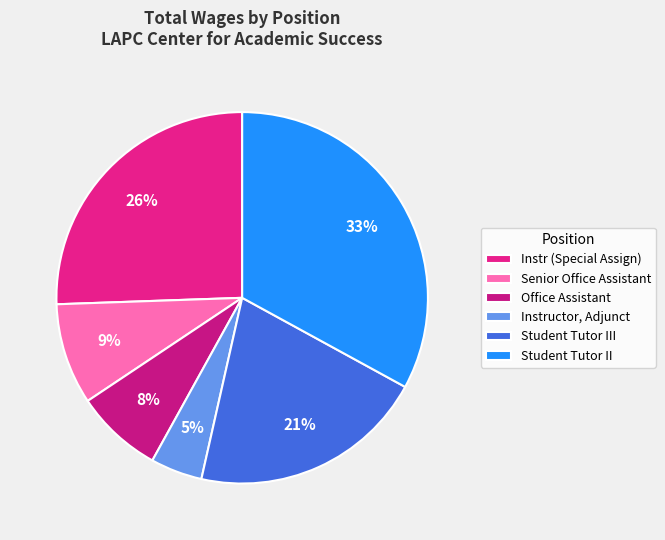

Does Student Tutor III represent more than half of the total?

No